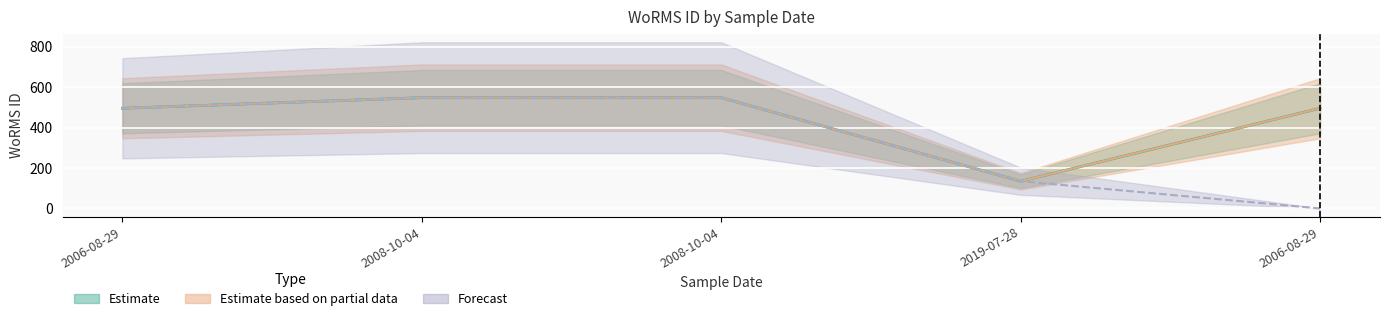

What is the difference between the second highest and second lowest values in the Estimate based on partial data series?

52.3